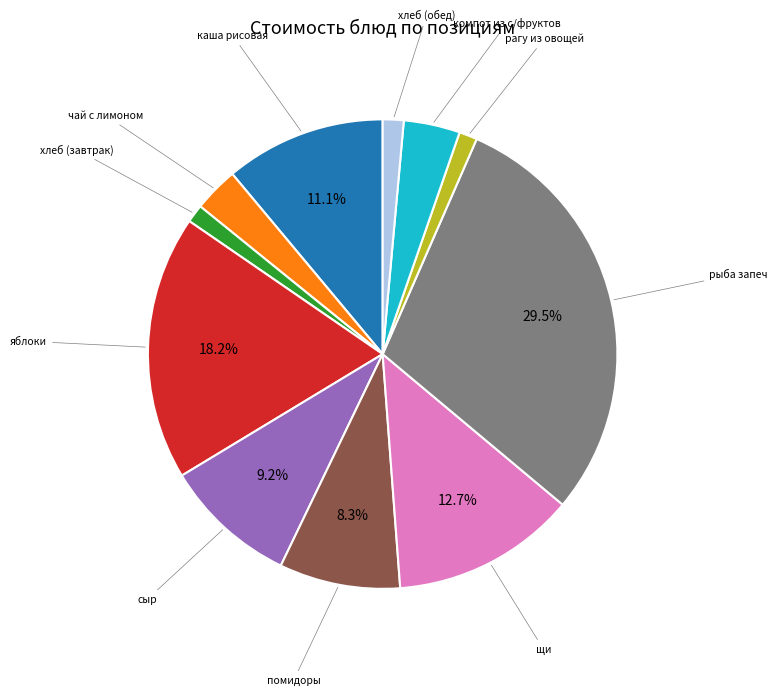

Count the number of slices in the pie.

11